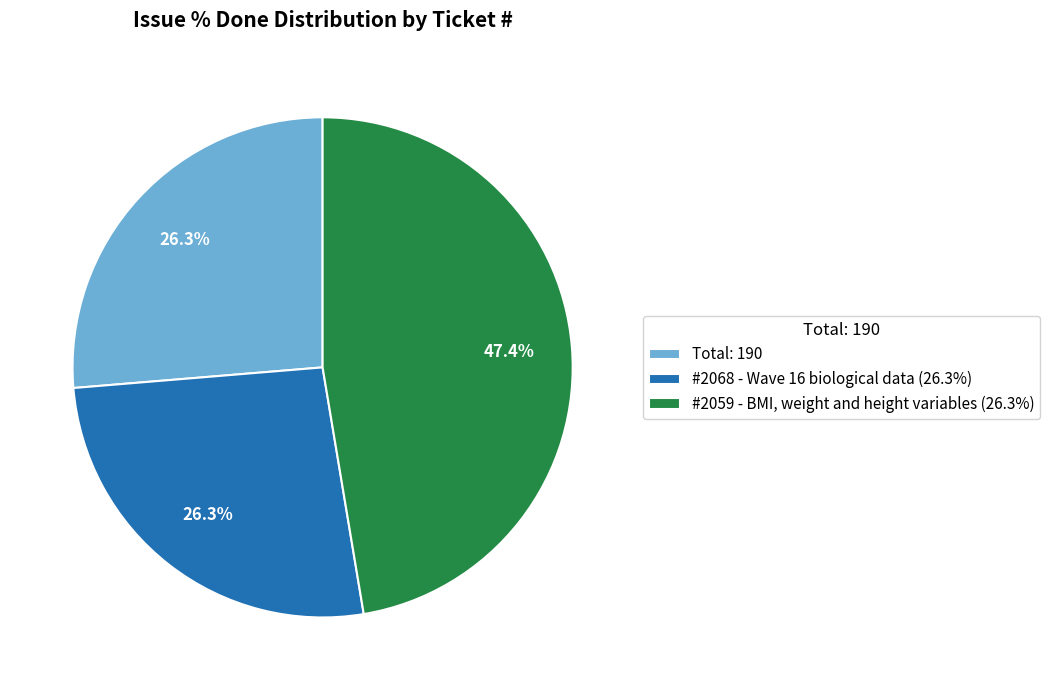

Is there a majority slice in this chart?

No